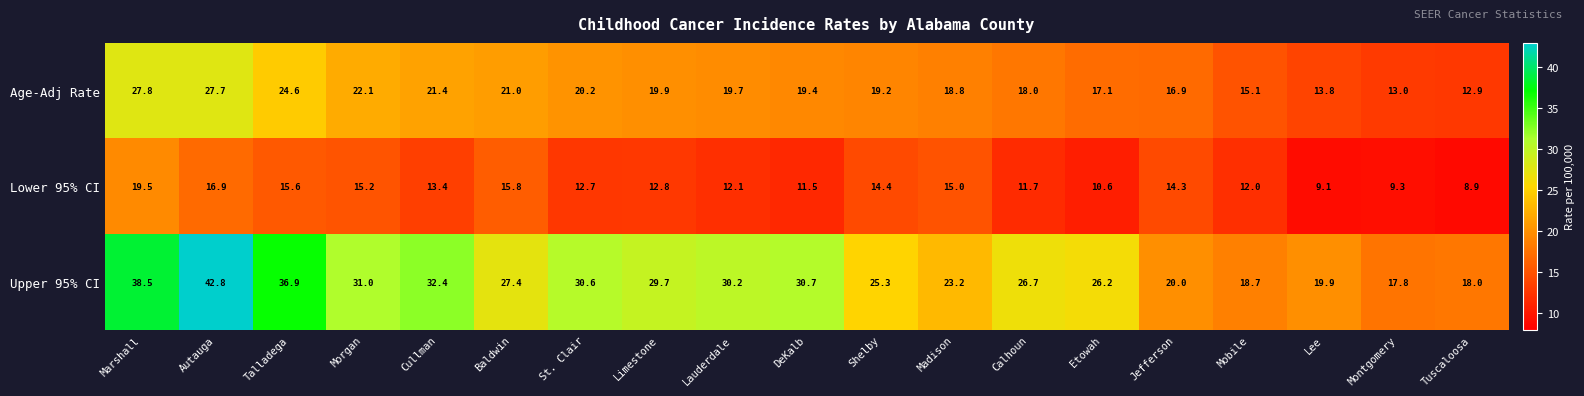

What is the difference between the maximum and second lowest values in the Upper 95% CI series?

24.8